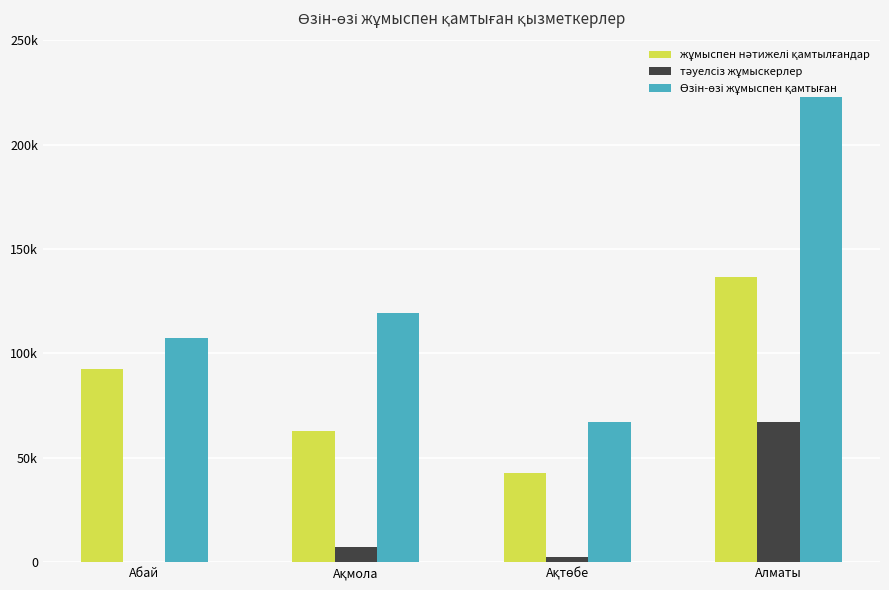

Which label corresponds to the largest value in the chart?

Алматы